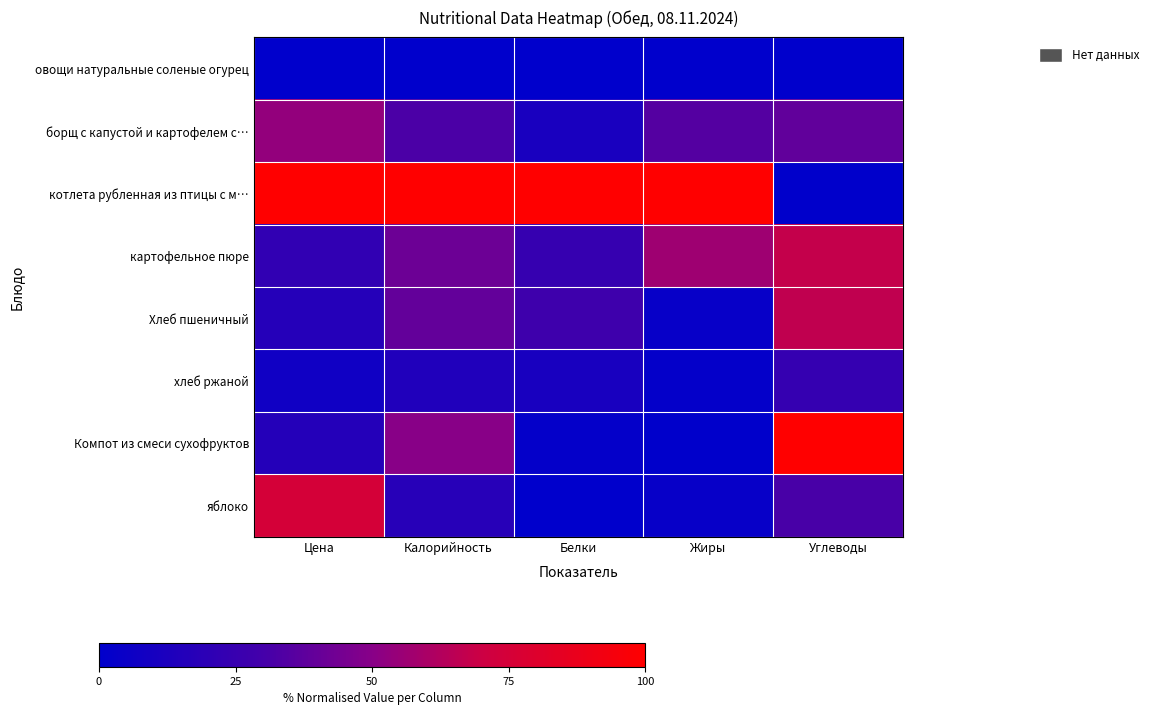

How many categories are shown in the chart?

5